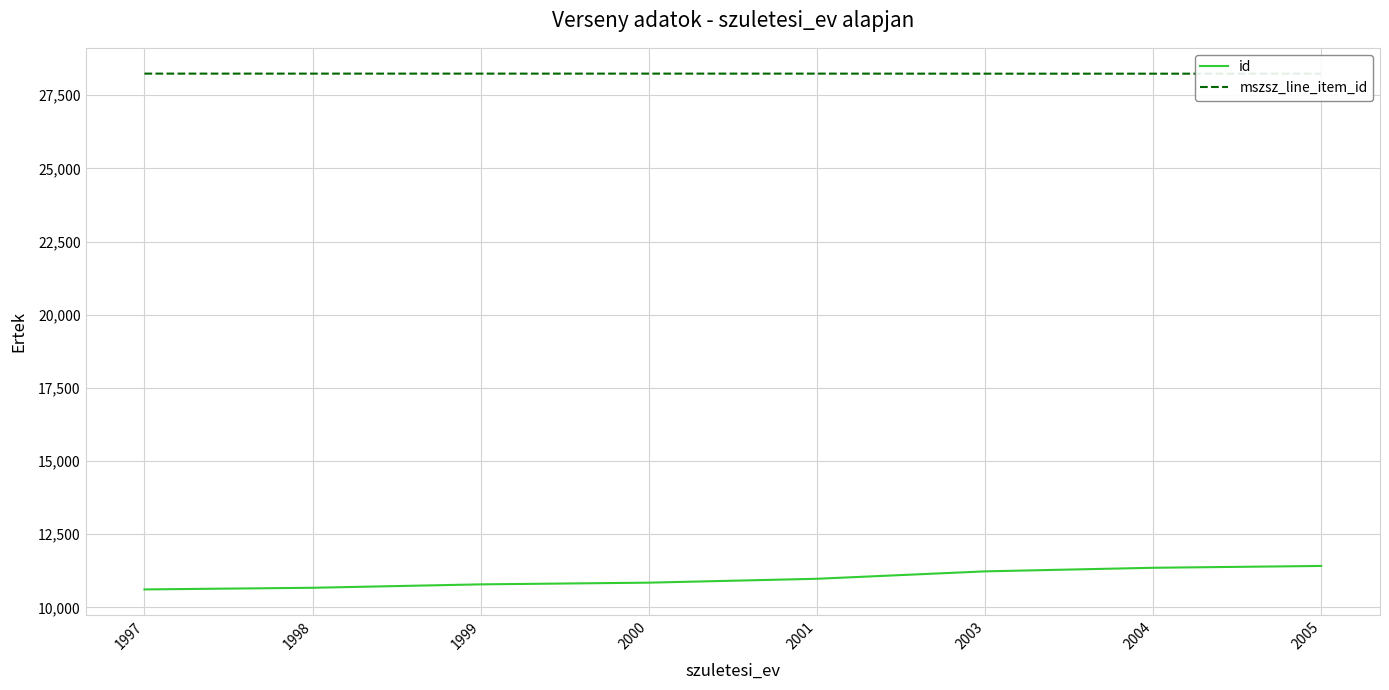

At 2005, list the series in order from largest to smallest.

mszsz_line_item_id, id